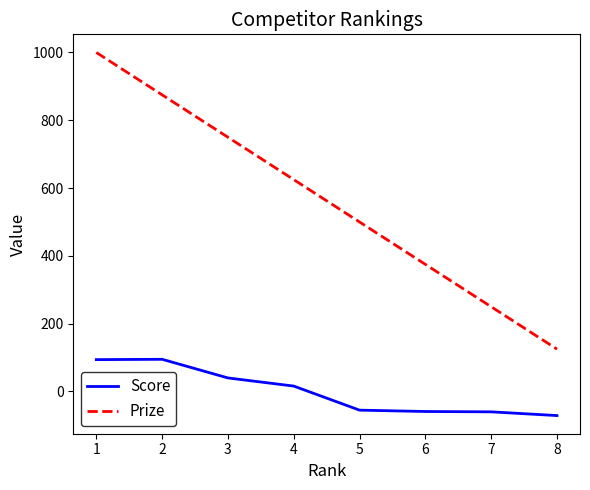

Which series has the widest spread of values?

Prize